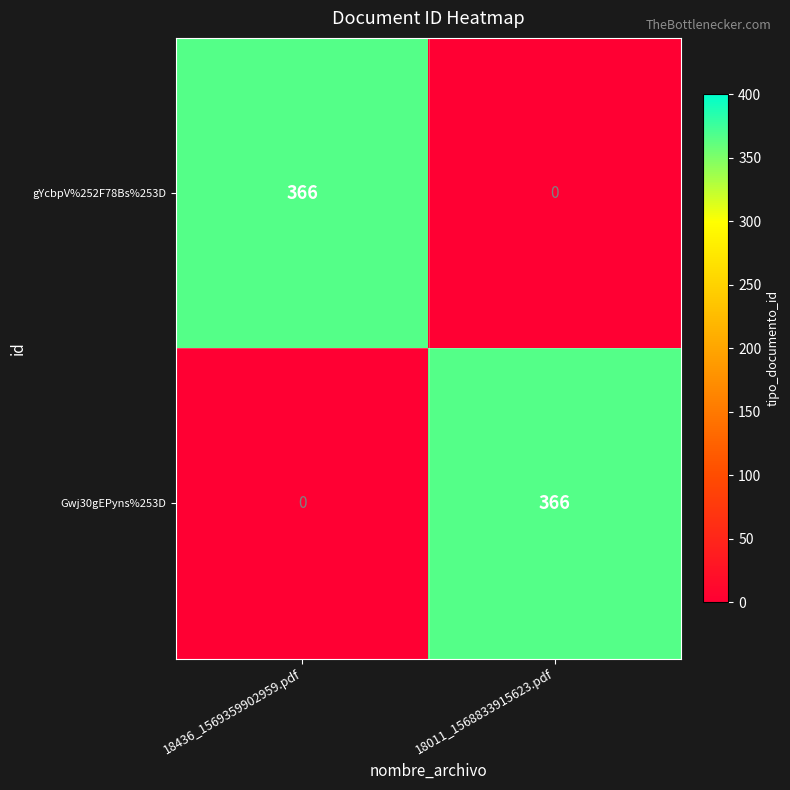

Reading right to left, list all the values displayed in this chart.

gYcbpV%252F78Bs%253D: 0	366
Gwj30gEPyns%253D: 366	0